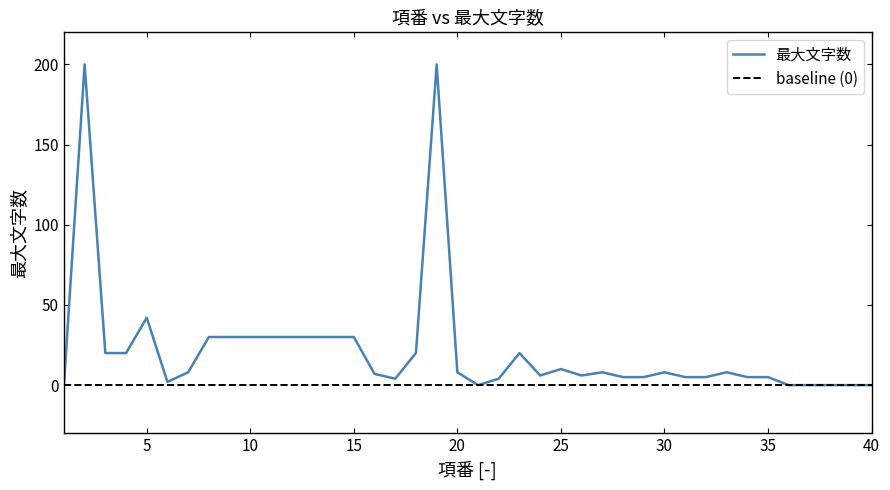

Rank the categories by value from lowest to highest.

1, 21, 36, 37, 38, 39, 40, 6, 17, 22, 28, 29, 31, 32, 34, 35, 24, 26, 16, 7, 20, 27, 30, 33, 25, 3, 4, 18, 23, 8, 9, 10, 11, 12, 13, 14, 15, 5, 2, 19